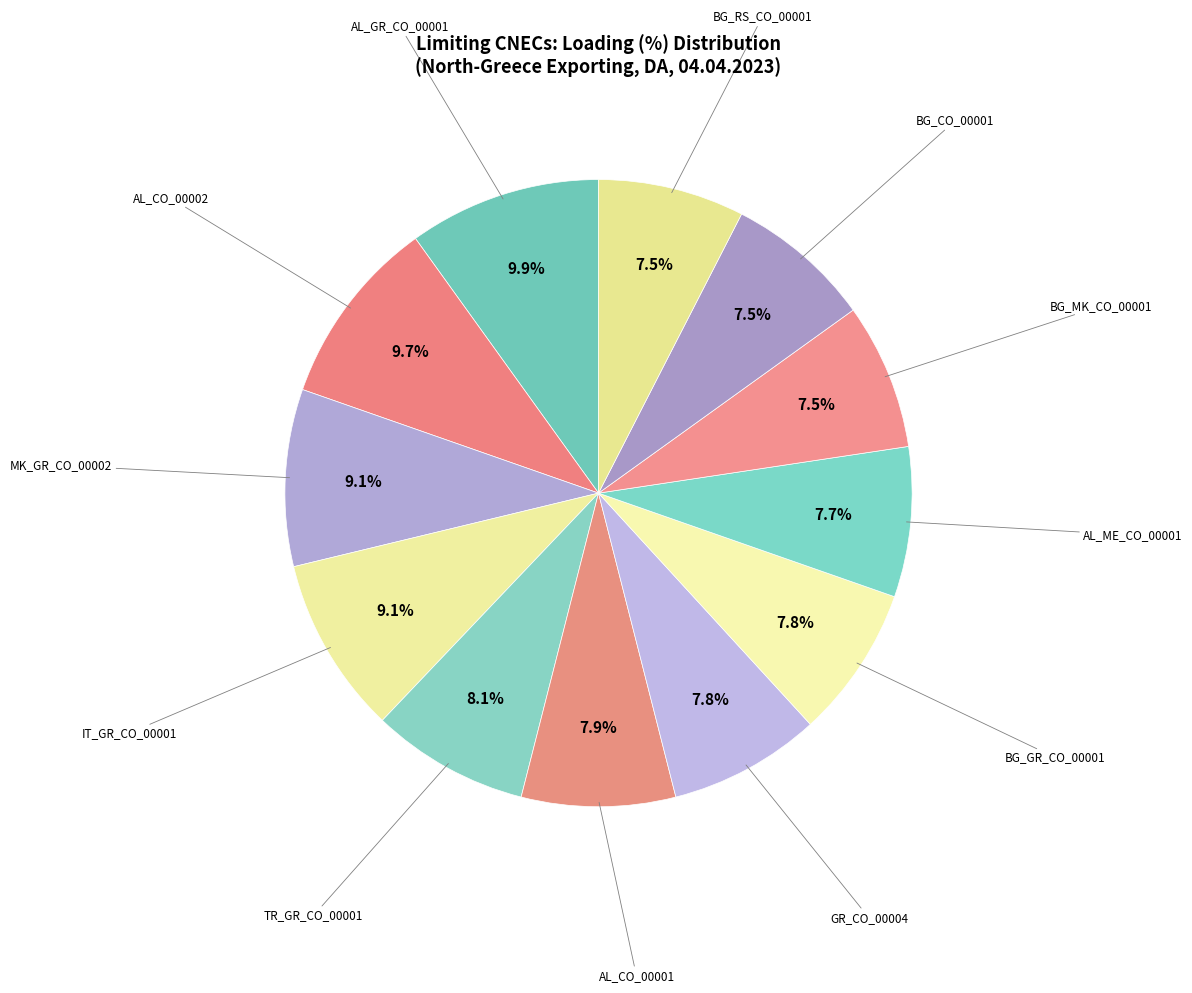

What is the smallest slice in the pie chart?

BG_MK_CO_00001